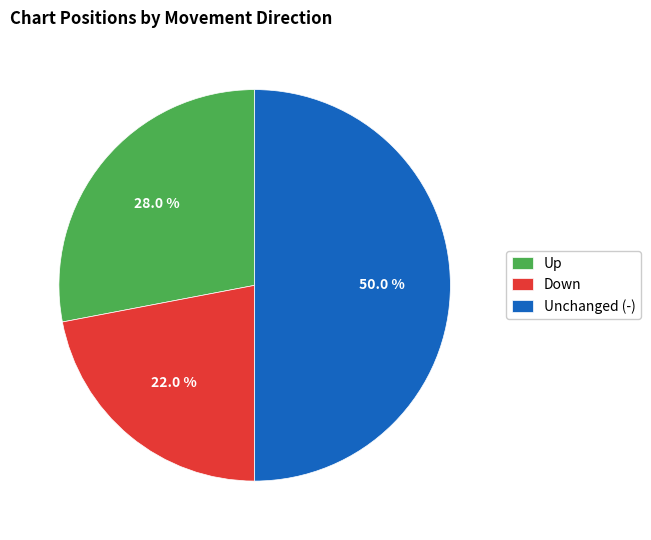

What is the ratio of the value at Down to the value at Unchanged (-)?

0.4